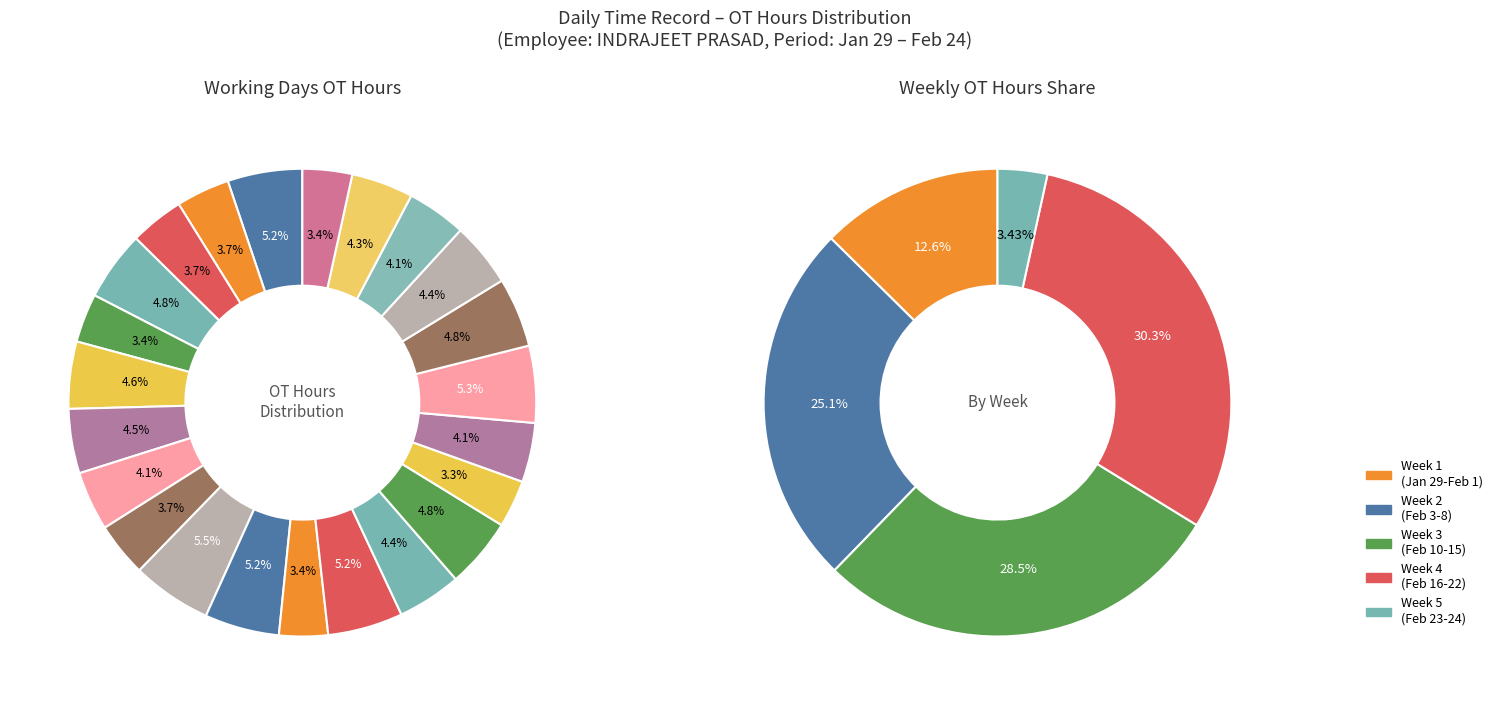

What is the total percentage of 22-Sat and 6-Thu?

8.7%